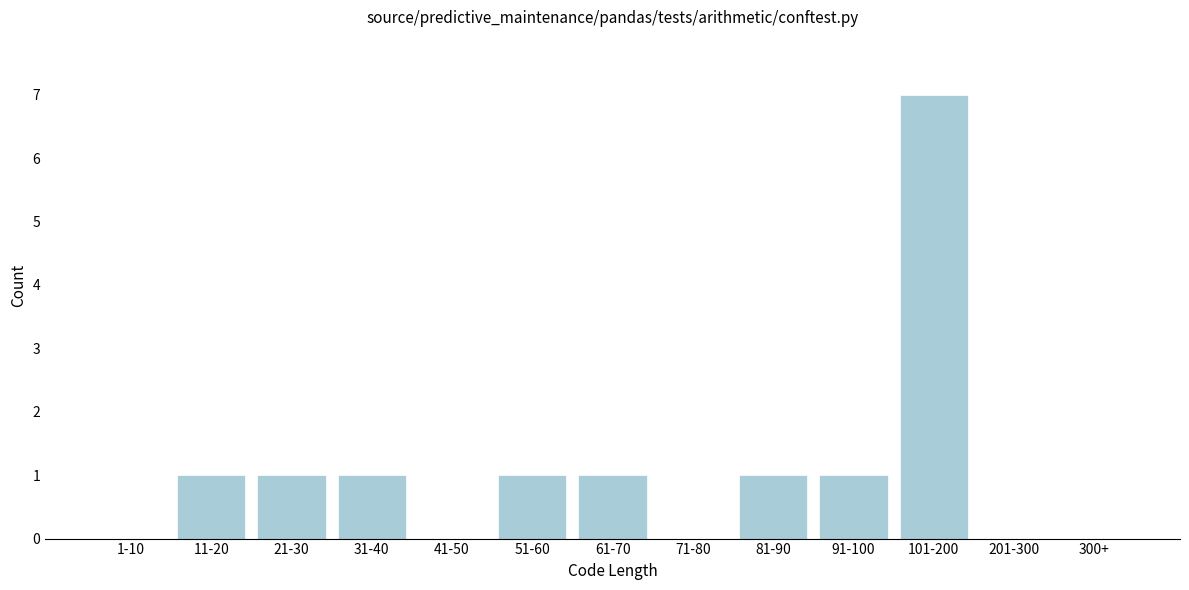

Reading left to right, extract all data points from this chart.

1-10=0	11-20=1	21-30=1	31-40=1	41-50=0	51-60=1	61-70=1	71-80=0	81-90=1	91-100=1	101-200=7	201-300=0	300+=0